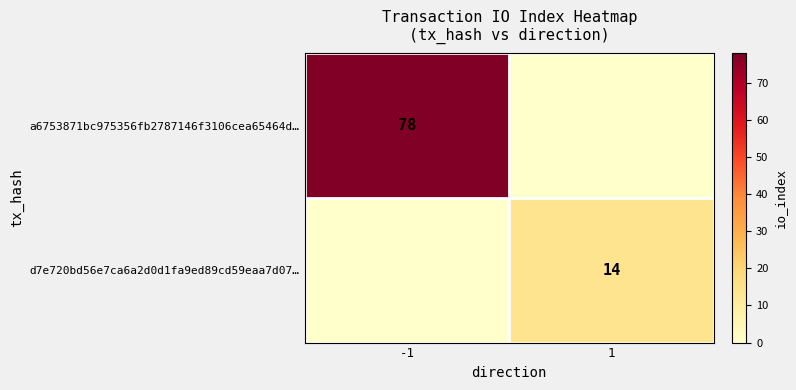

Which category has the lowest value across all series?

1